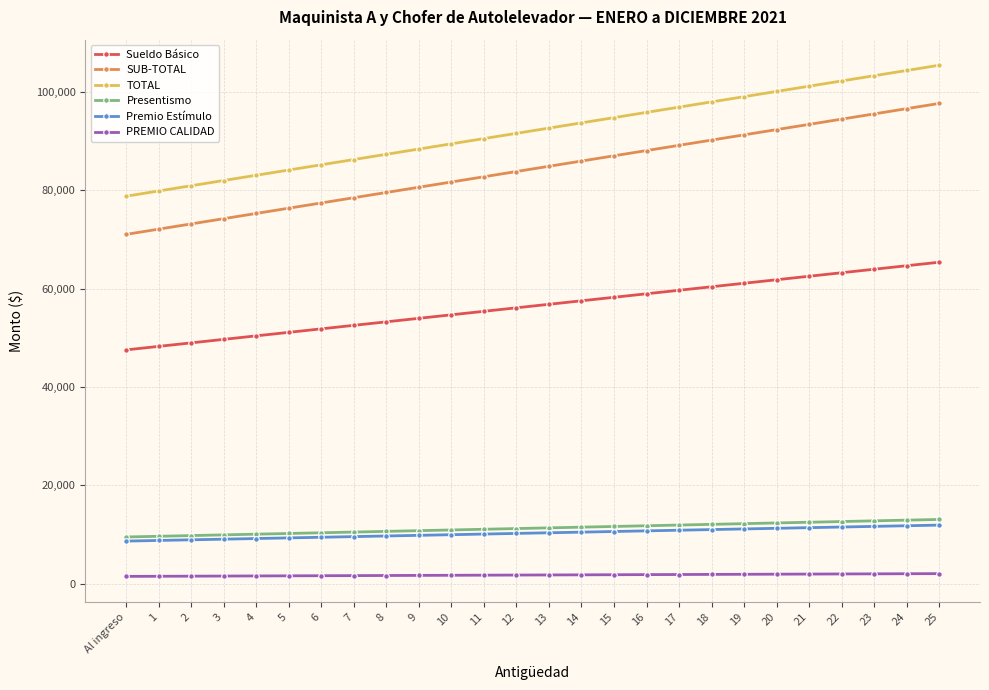

How many categories are shown in the chart?

26